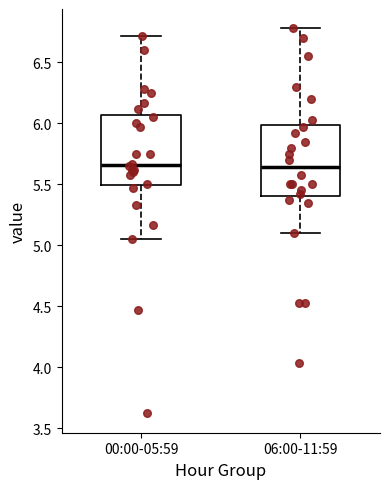

Reading left to right, read every box against the y-axis: the position of its median line, the range the box covers, and the ends of its whiskers. The values are not printed on the chart, so give them approximately, as read against the axis.

00:00-05:59: median 5.65, box 5.50 to 6.05, whiskers 5.05 to 6.70
06:00-11:59: median 5.65, box 5.40 to 6.00, whiskers 5.10 to 6.80